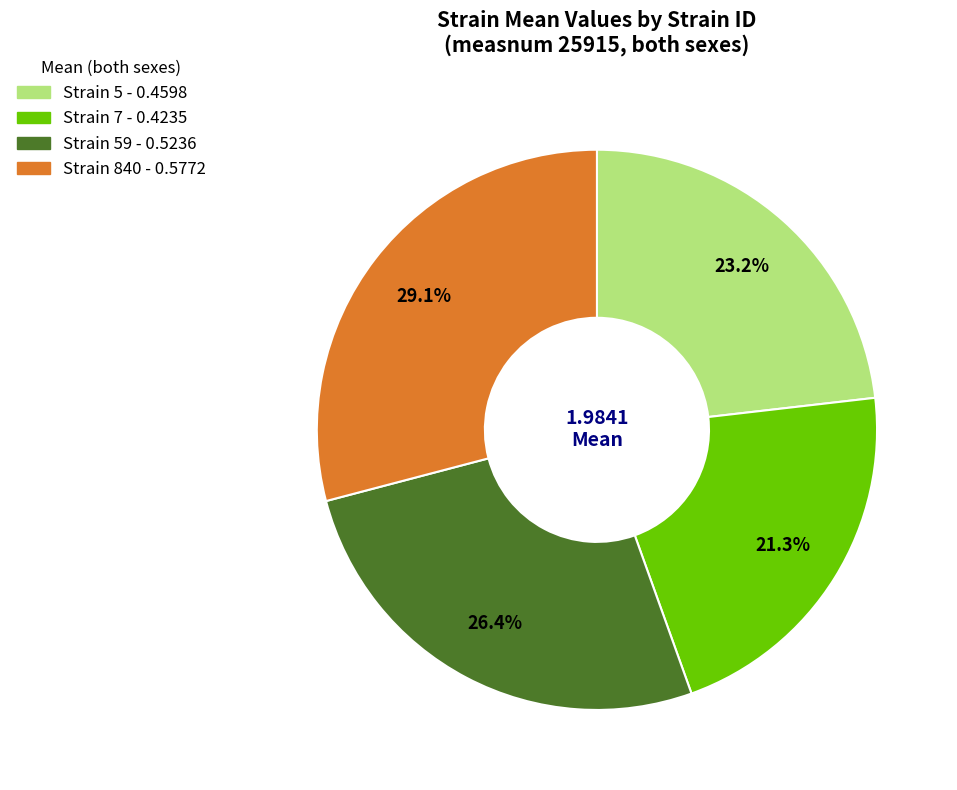

Does any single category account for the majority?

No